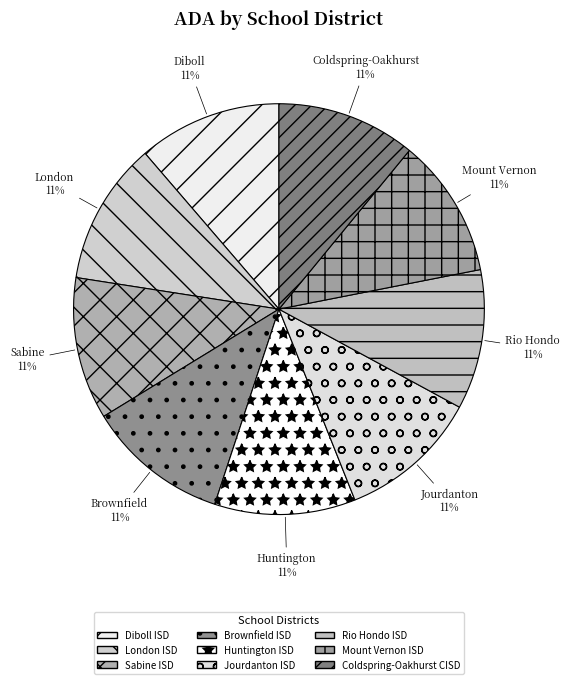

Combined, what portion of the pie is Brownfield ISD and Coldspring-Oakhurst CISD?

22.1%